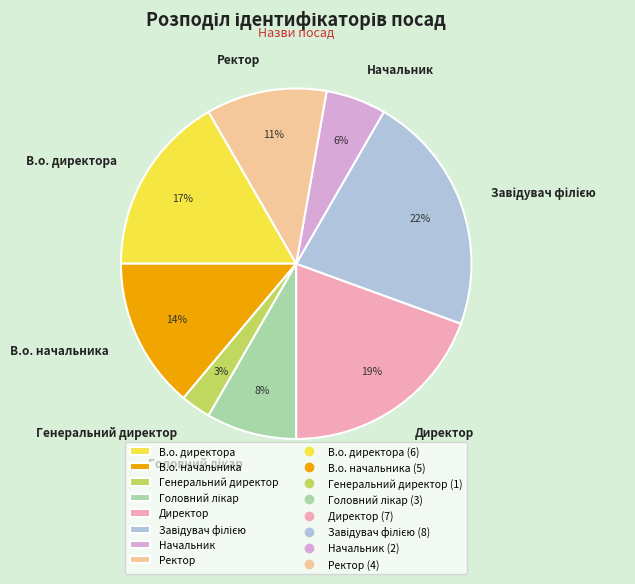

To the nearest percent, what is the average slice percentage?

12%